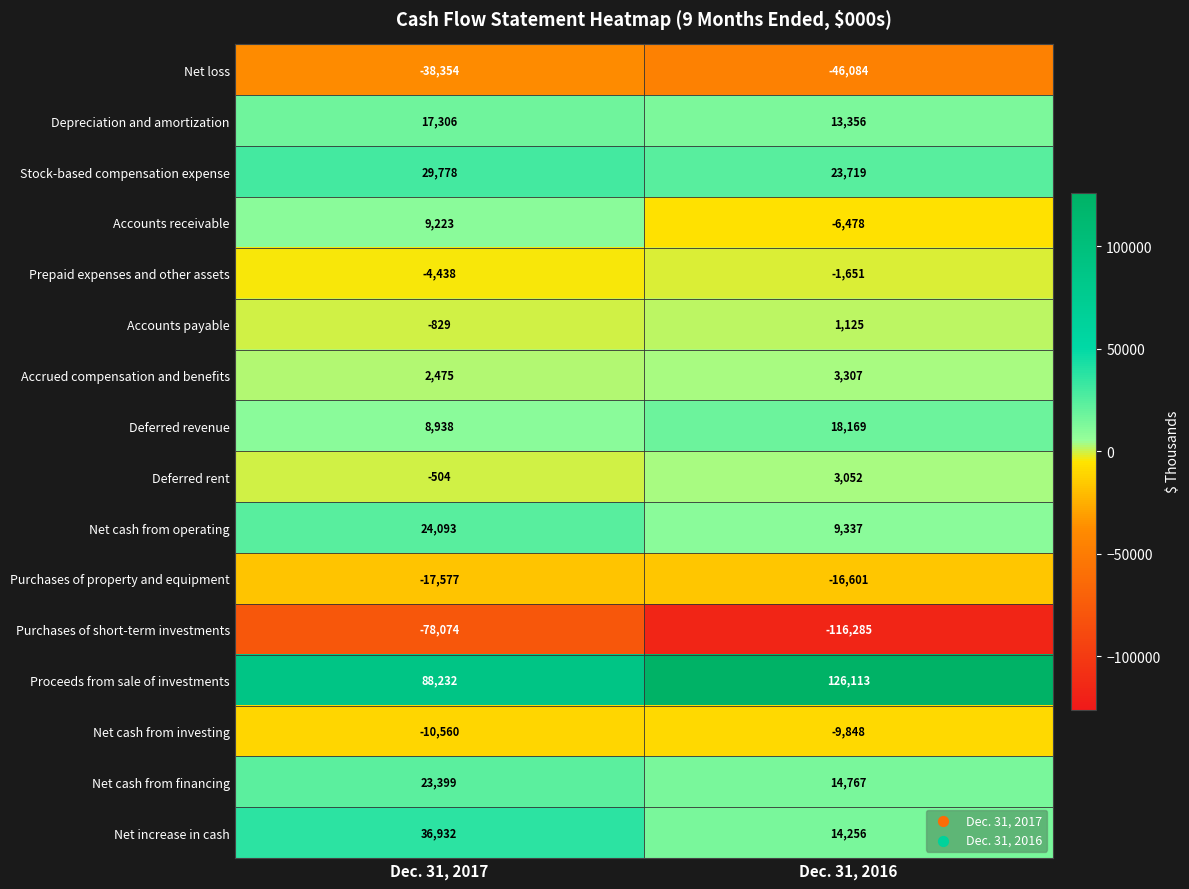

Is it true that Depreciation and amortization equals 25530 at Dec. 31, 2017?

False